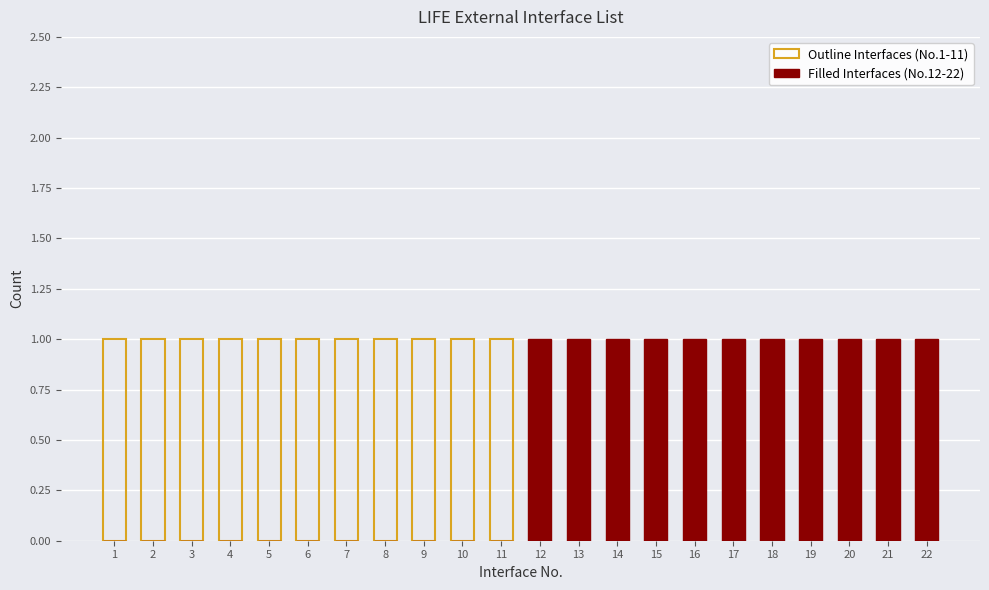

Does the chart contain any negative values?

No